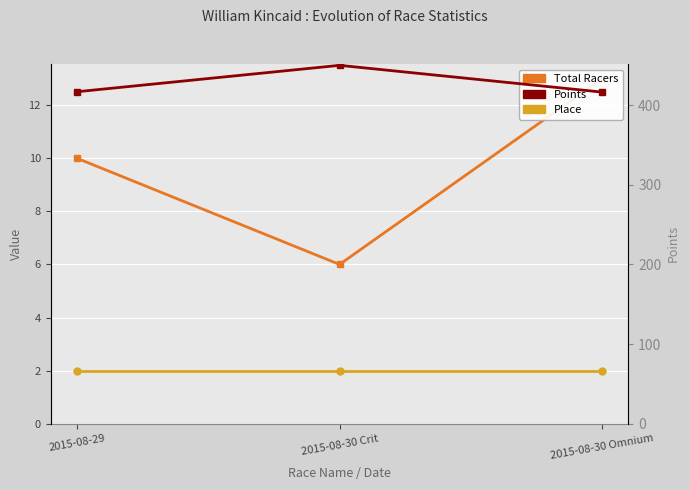

What is the value of the Total Racers point at the 2nd from the left?

6.0